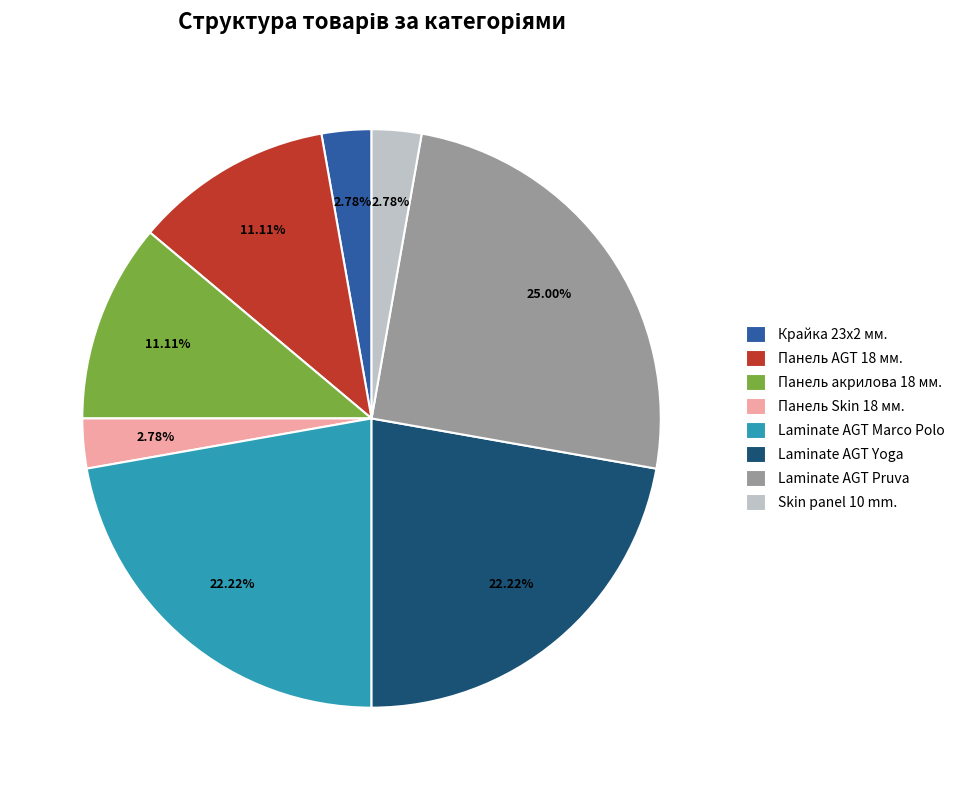

To the nearest percent, what percentage of the pie is Skin panel 10 mm.?

3%